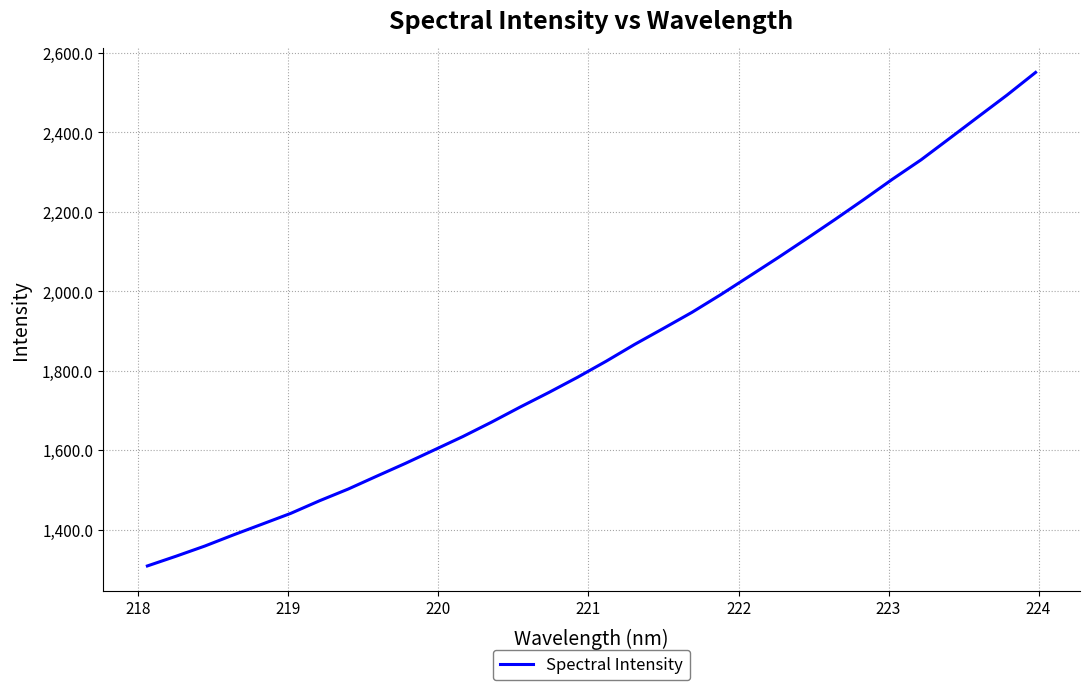

Reading left to right, what are all the values shown in this chart?

1308.3	1332.8	1358.3	1386.4	1413.5	1440.7	1472.3	1501.8	1534.5	1566.7	1600.3	1634.1	1670.3	1708.4	1745.1	1783.3	1823.8	1866.3	1906.4	1947.1	1991.4	2037.9	2084.5	2132.5	2181.2	2231.1	2282.3	2331.2	2385.3	2439.8	2494.0	2551.2